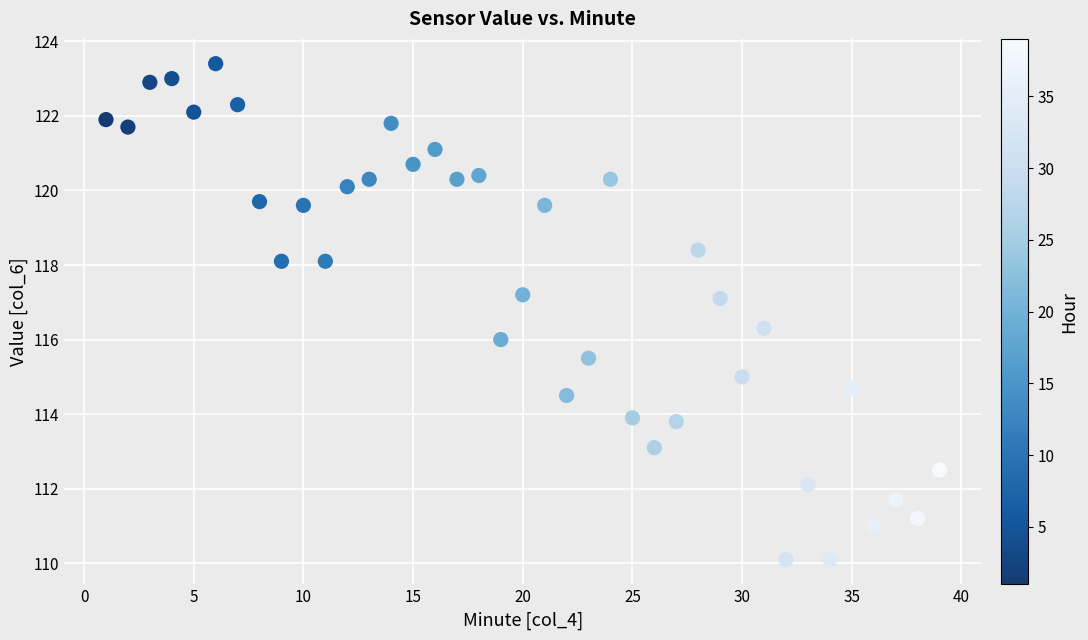

What is the range of X values (max minus min)?

38.0